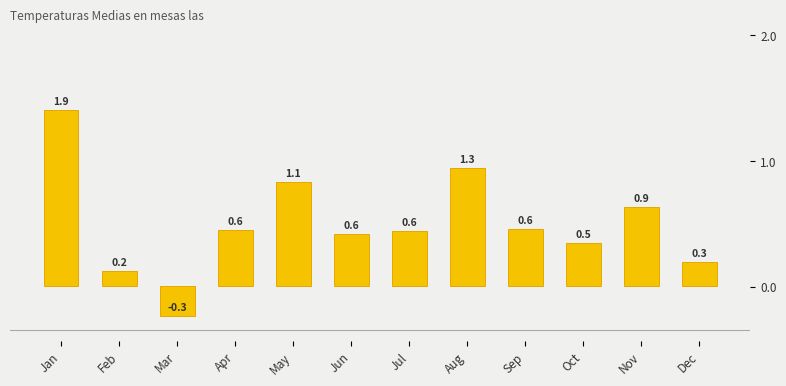

Reading left to right, list all the values displayed in this chart.

1.9	0.2	-0.3	0.6	1.1	0.6	0.6	1.3	0.6	0.5	0.9	0.3